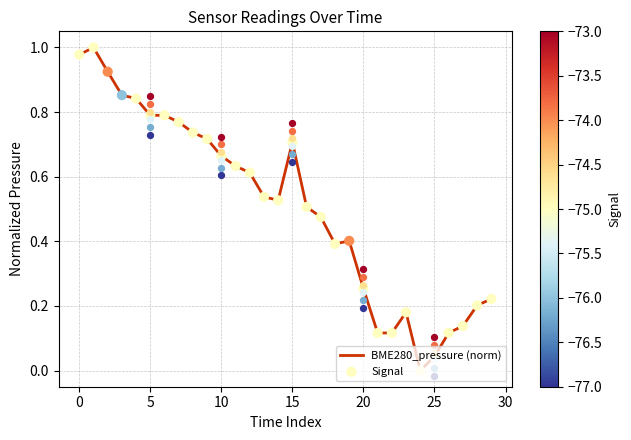

Which series contains the highest Y value?

BME280_pressure (norm)